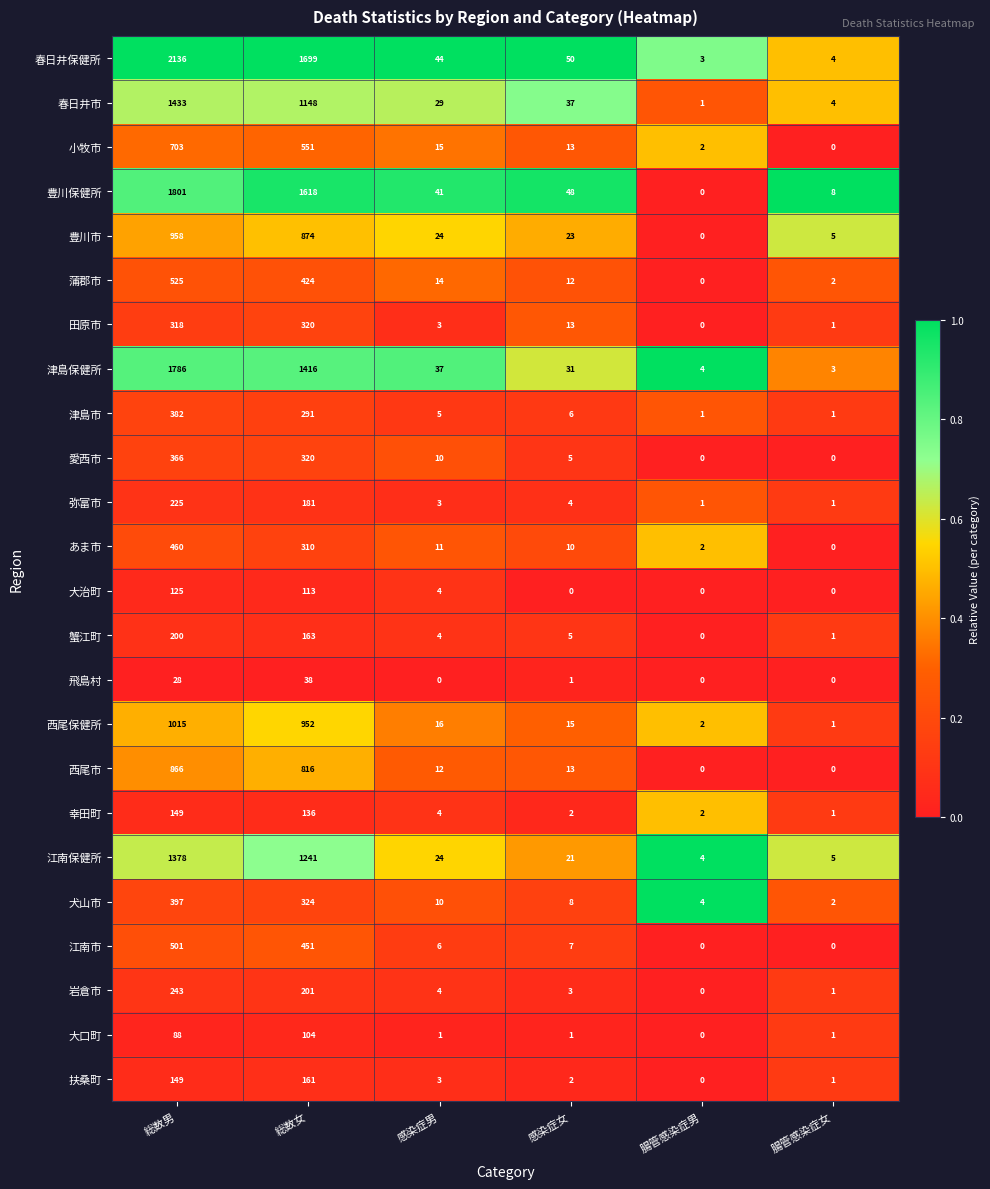

How many categories are shown in the chart?

6